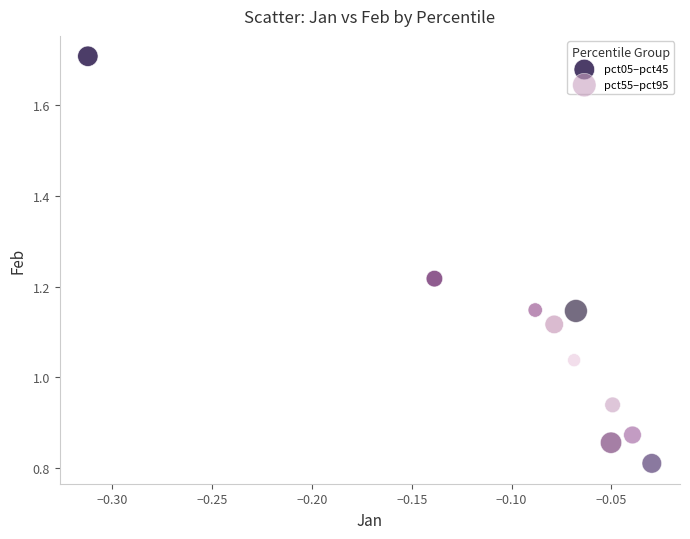

Which series has the widest spread of Y values?

pct05–pct45